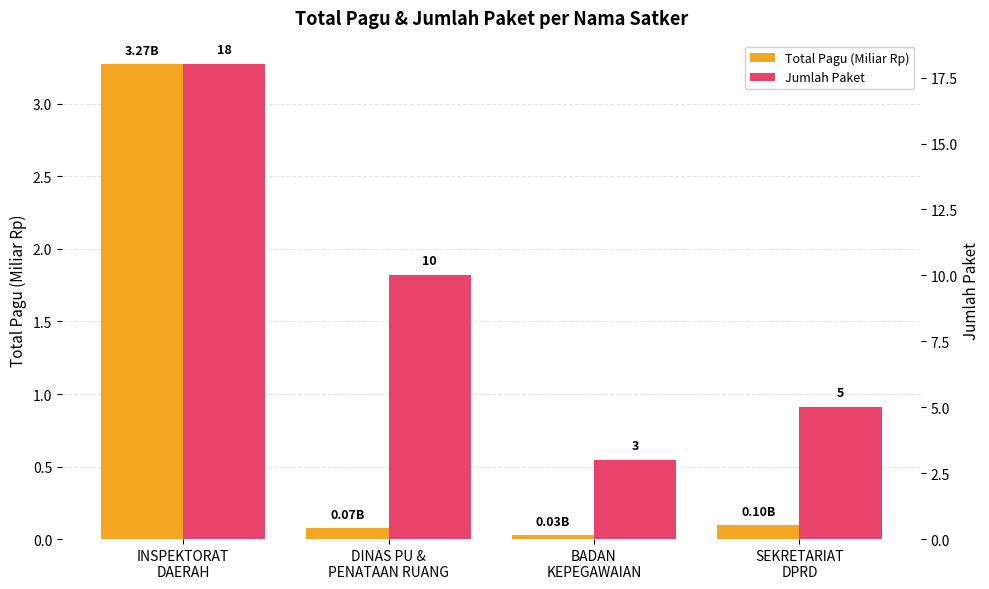

What is the total value across all series at INSPEKTORAT
DAERAH?

21.3